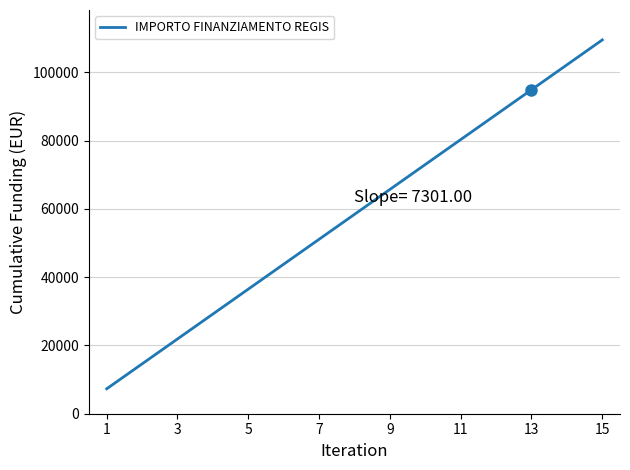

What is the greatest value displayed?

109515